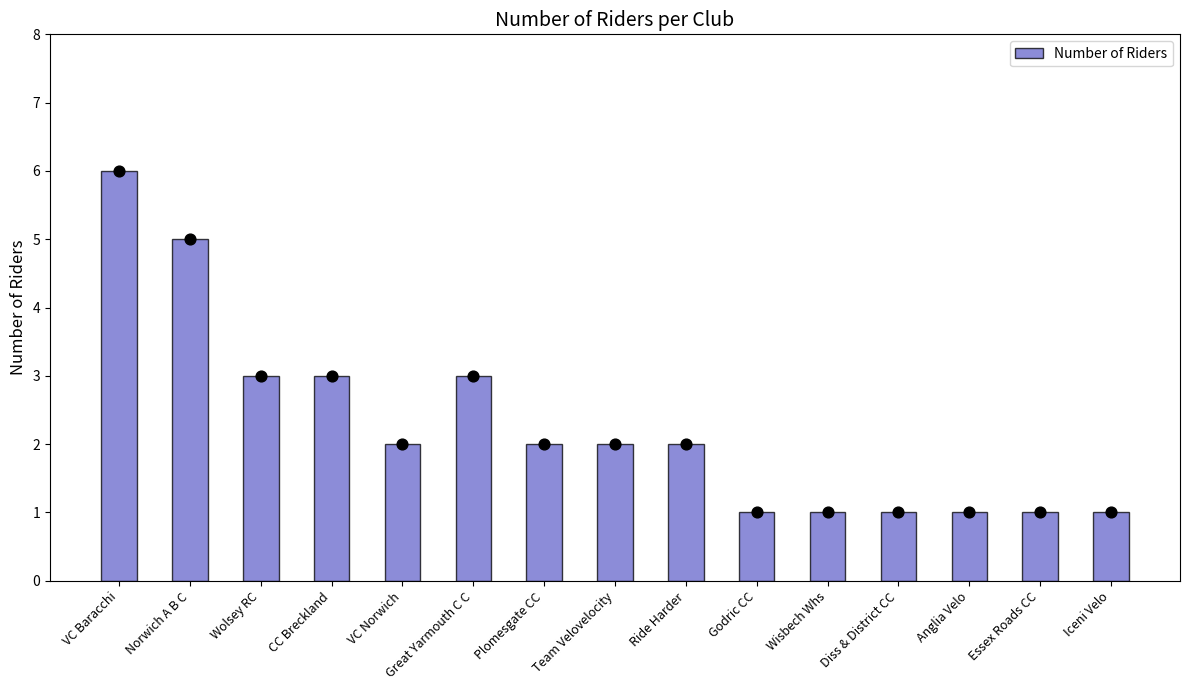

What is the ratio of the value at VC Norwich to the value at Norwich A B C?

0.4